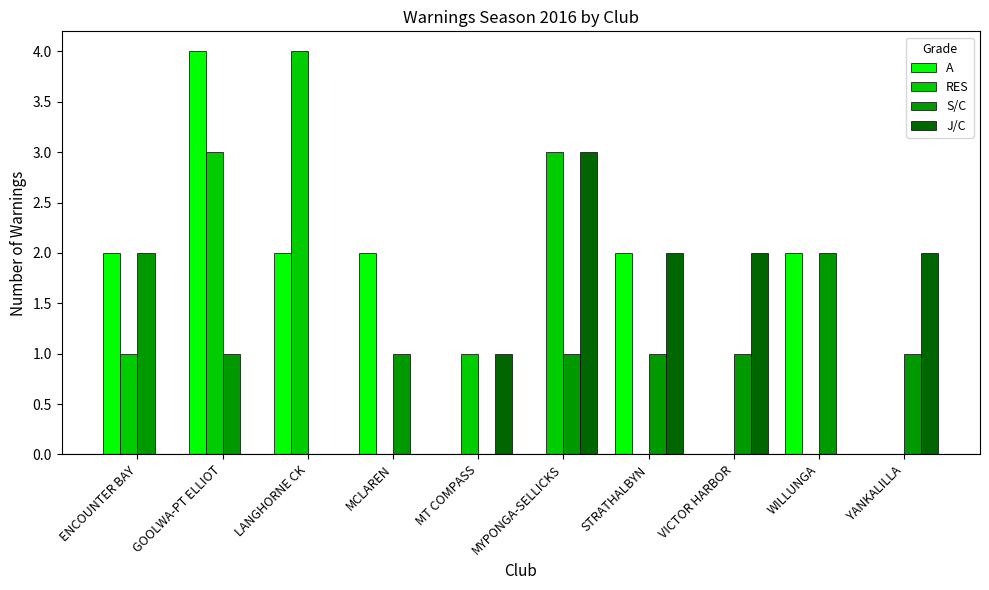

Which series changed the most between MYPONGA-SELLICKS and STRATHALBYN?

RES